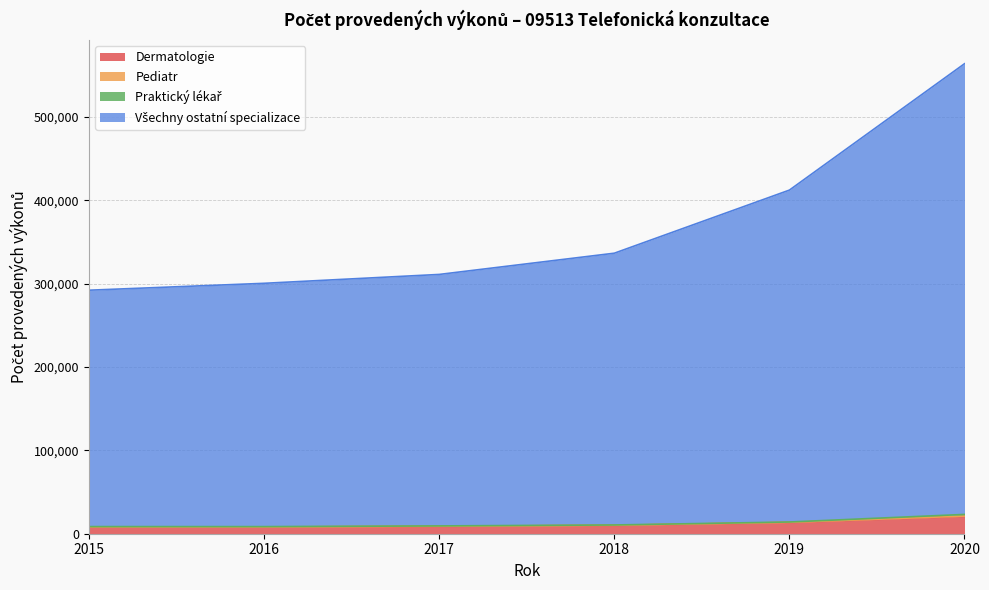

How many values in the Všechny ostatní specializace series exceed 336580?

2